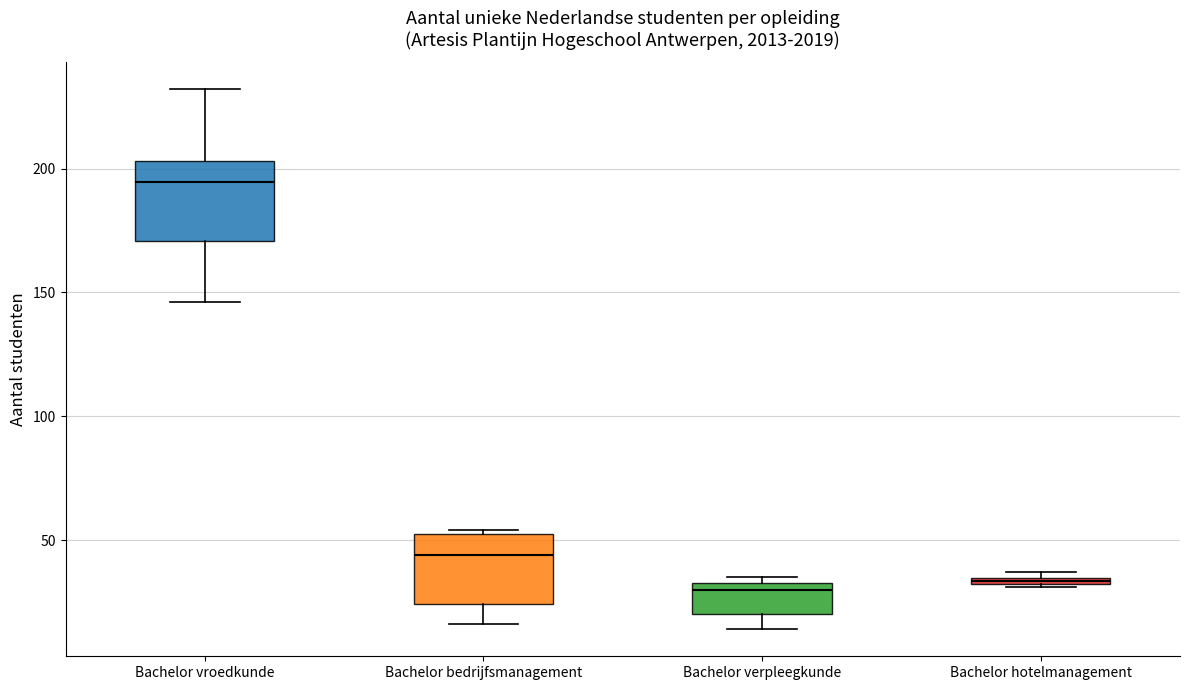

Where is the upper edge of the box for Bachelor hotelmanagement on the y-axis? The values are not printed on the chart, so give them approximately, as read against the axis.

35